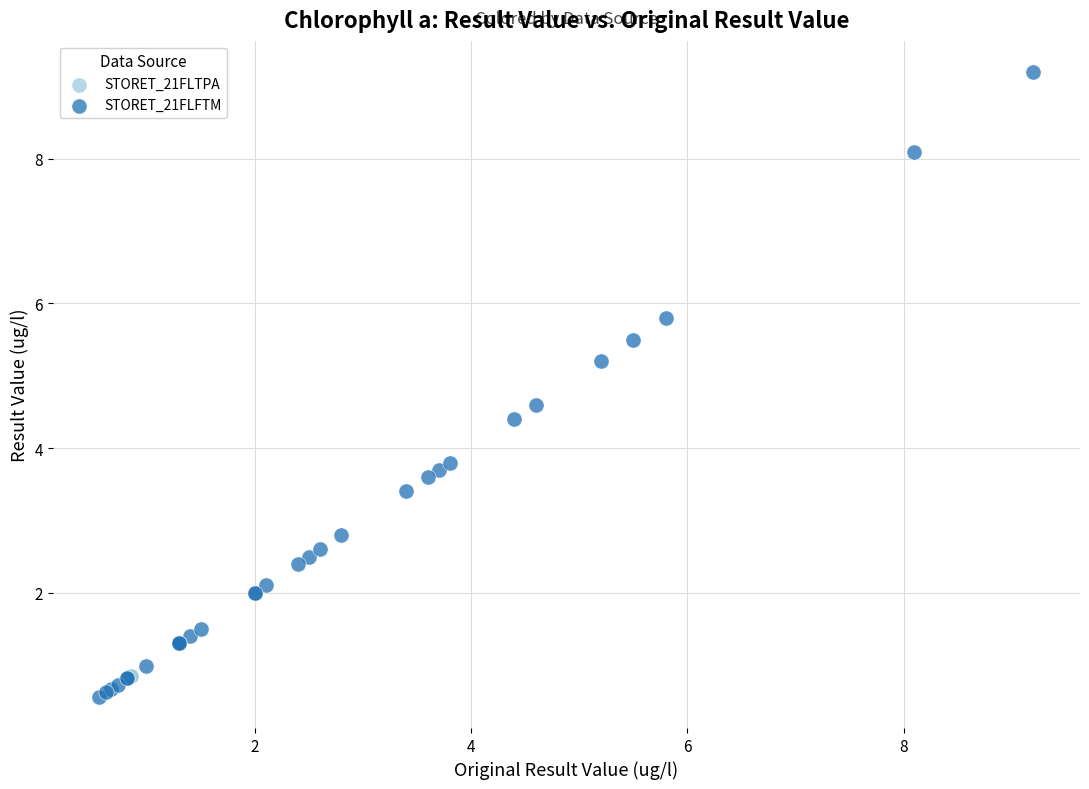

Which series reaches the maximum Y coordinate?

STORET_21FLFTM